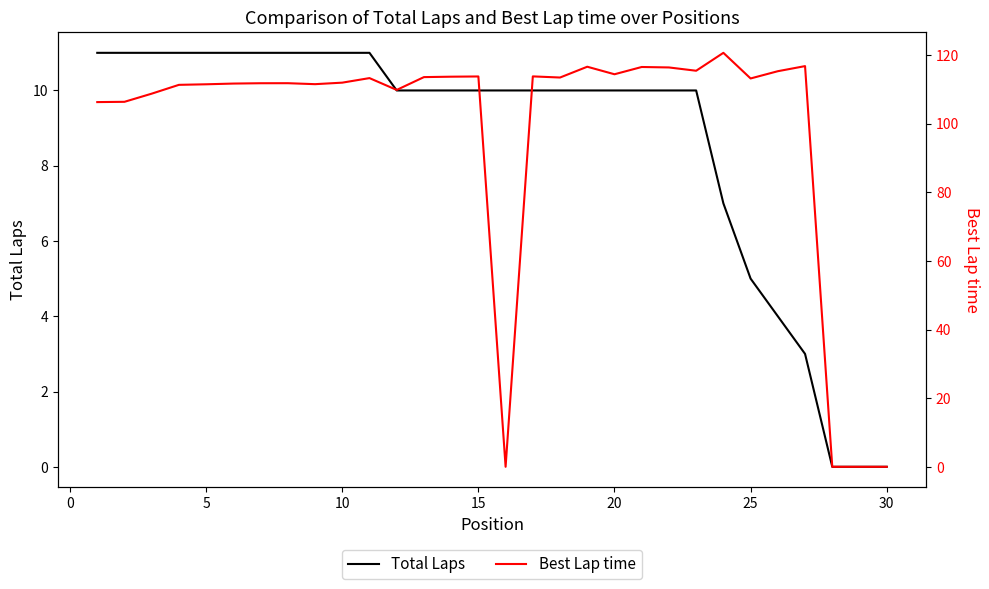

True or false: Total Laps has a value of 3 at 20.

False